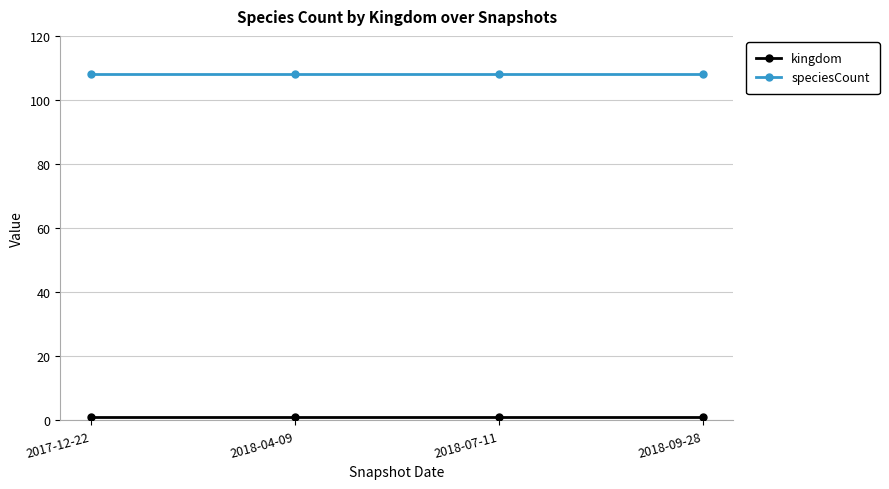

Which series has the largest total across all categories?

speciesCount